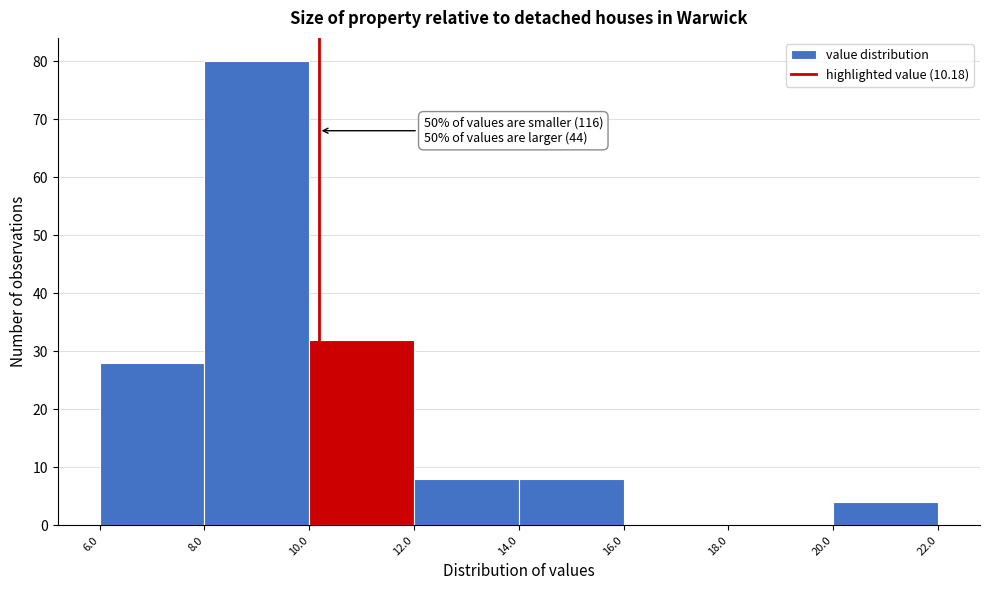

Which range on the x-axis has the tallest bar?

8.0 to 10.0